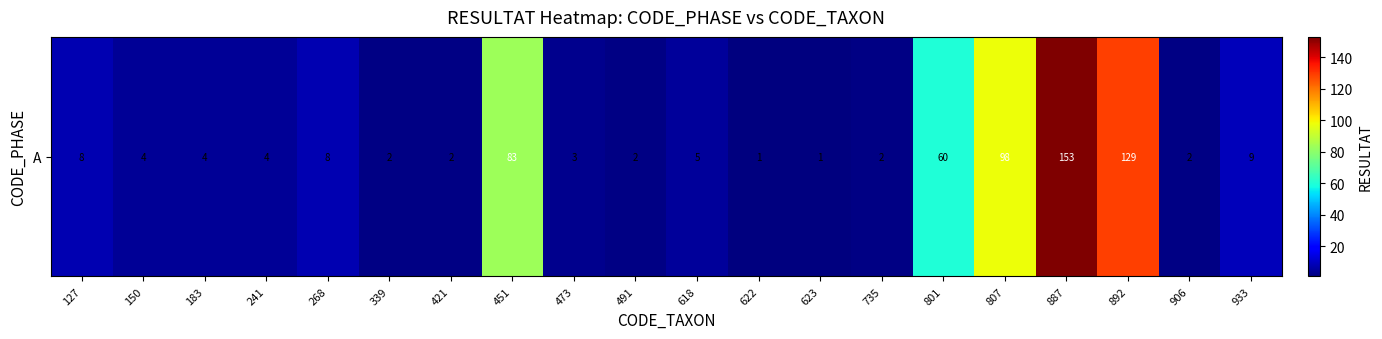

What is the average value?

29